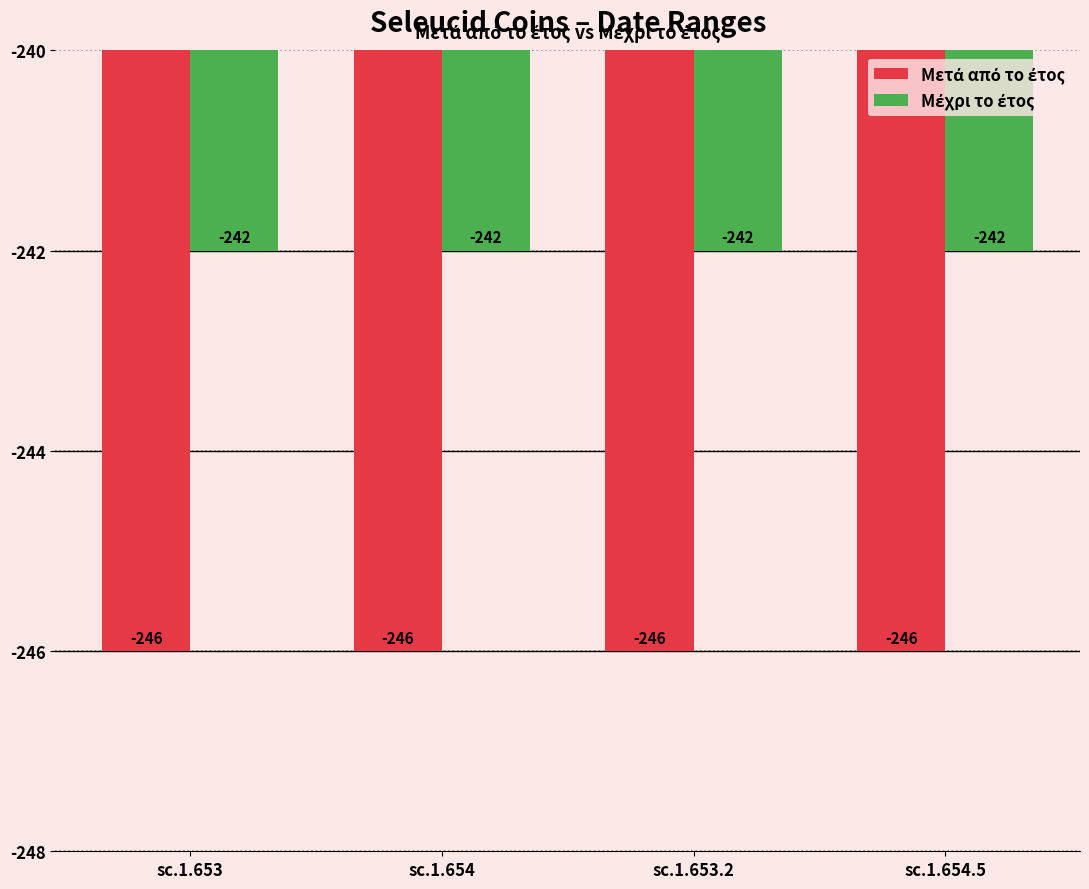

What is the spread (max minus min) of values at sc.1.654?

4